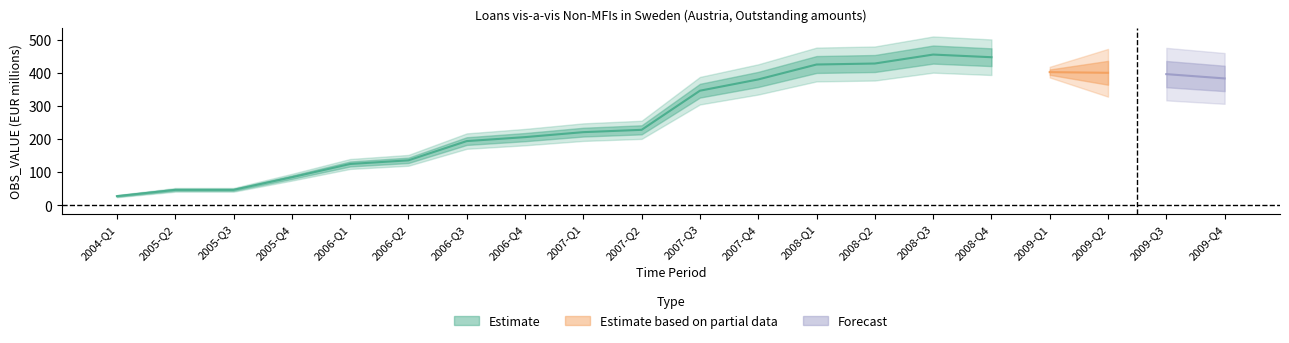

The value at 2009-Q1 is 402. True or false?

True